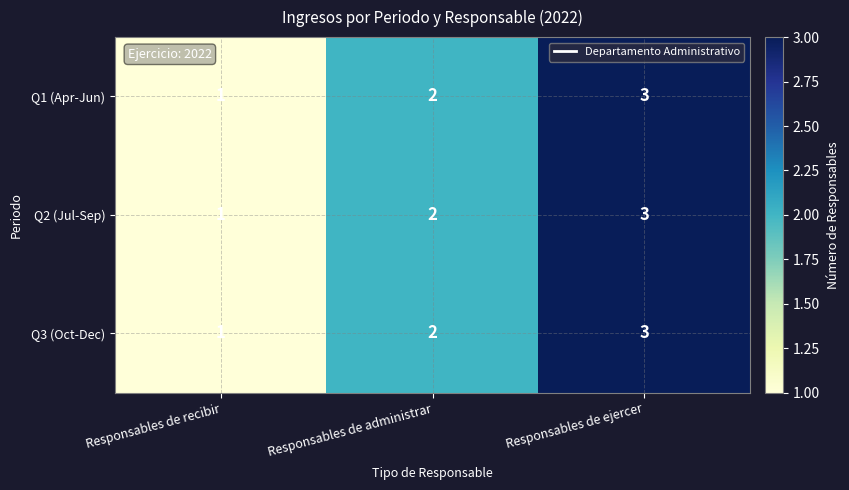

How many data points in Q2 (Jul-Sep) are less than 2?

1